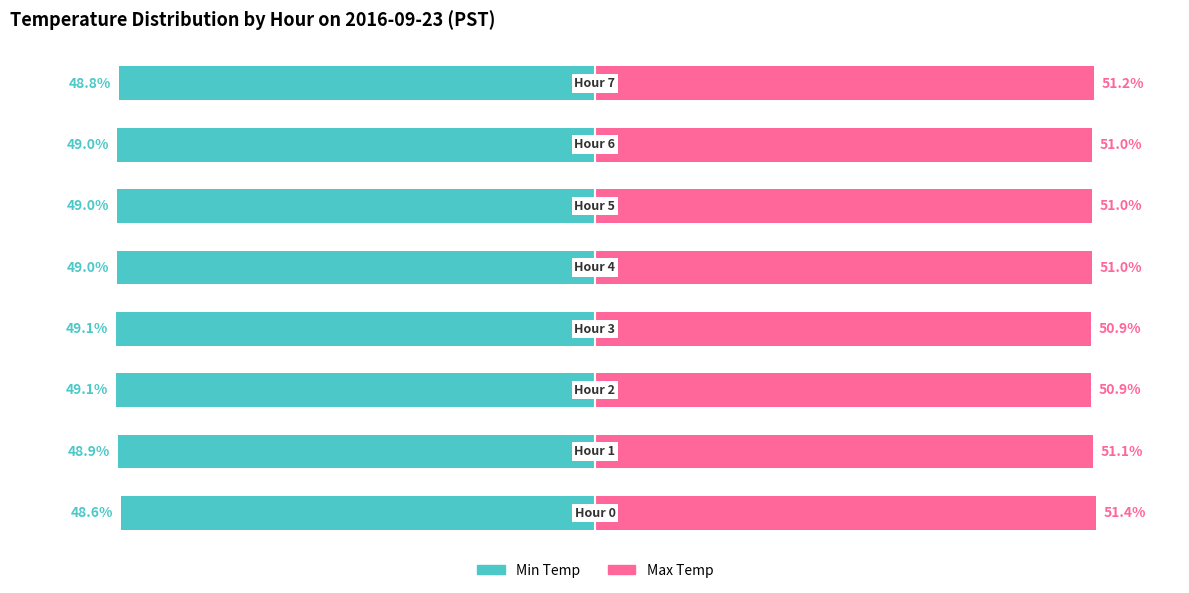

What is the lowest value of the Max Temp series?

50.9